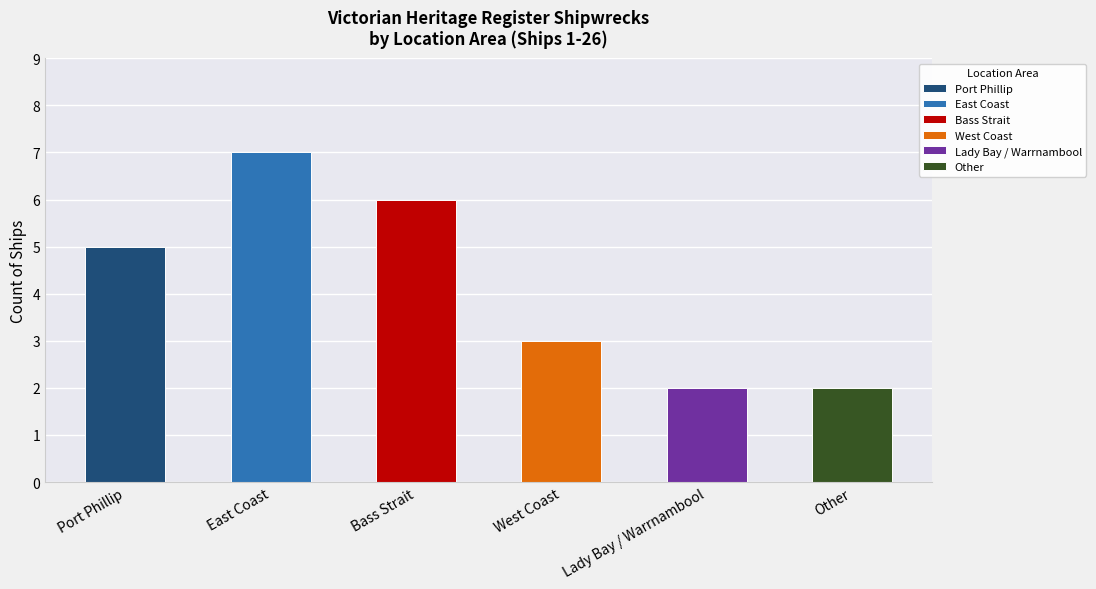

What is the value of the 2nd bar from the left?

7